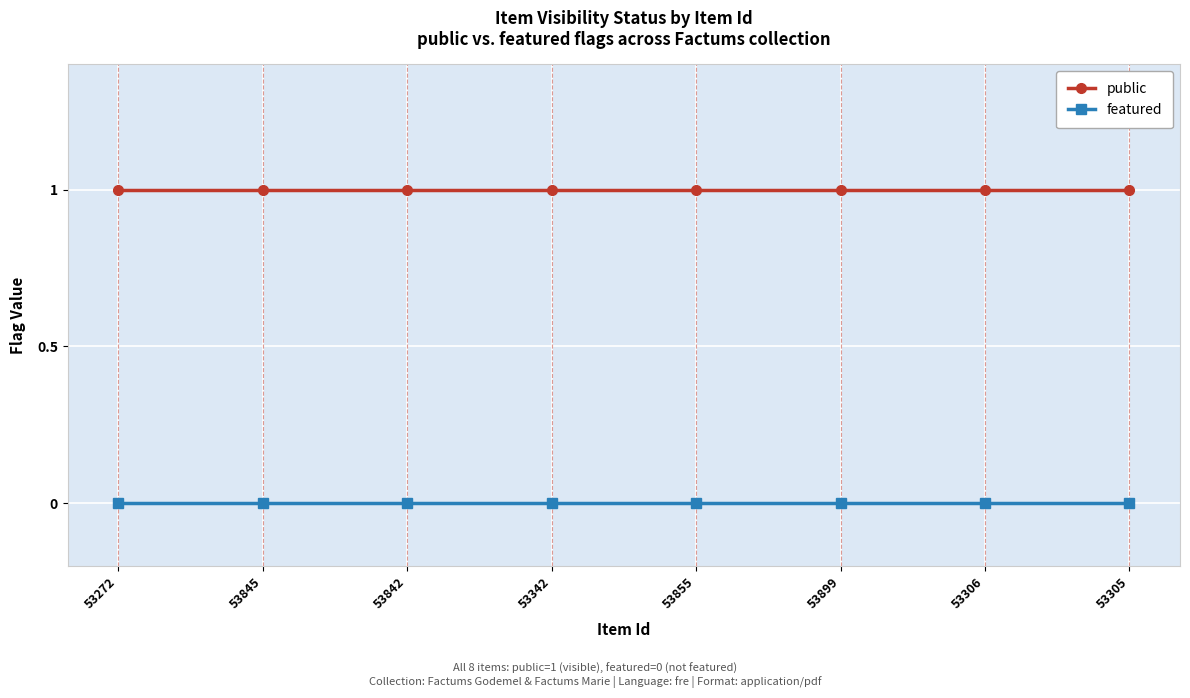

True or false: public and featured cross at least once.

False